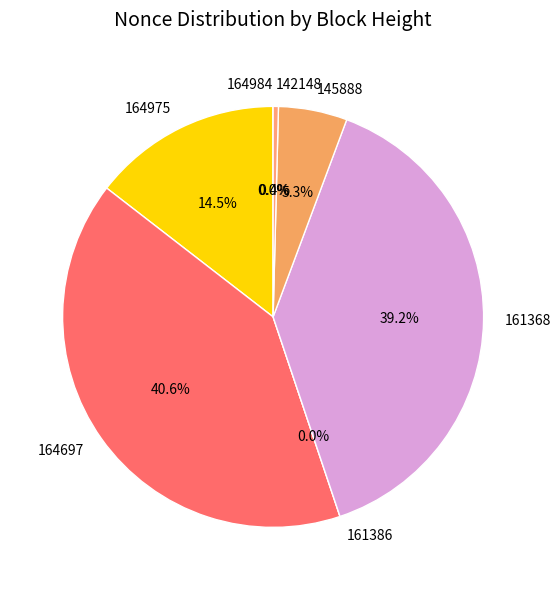

What is the largest slice in the pie chart?

164697